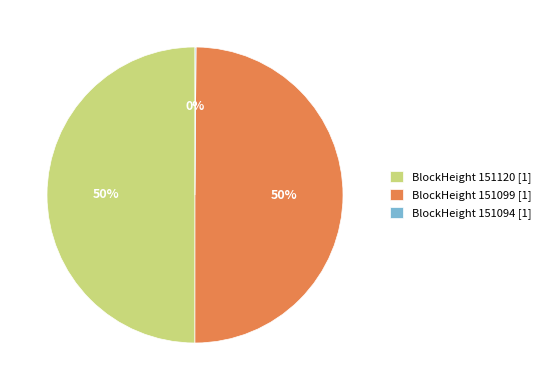

To the nearest percent, what percentage of the pie is BlockHeight 151120 [1]?

50%